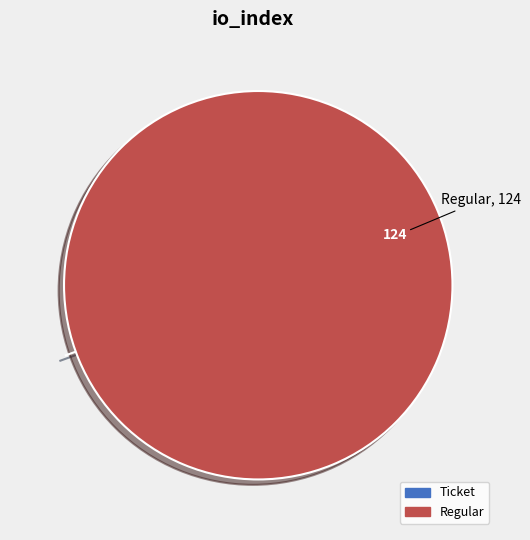

Is there any slice that represents more than half of the pie?

Yes